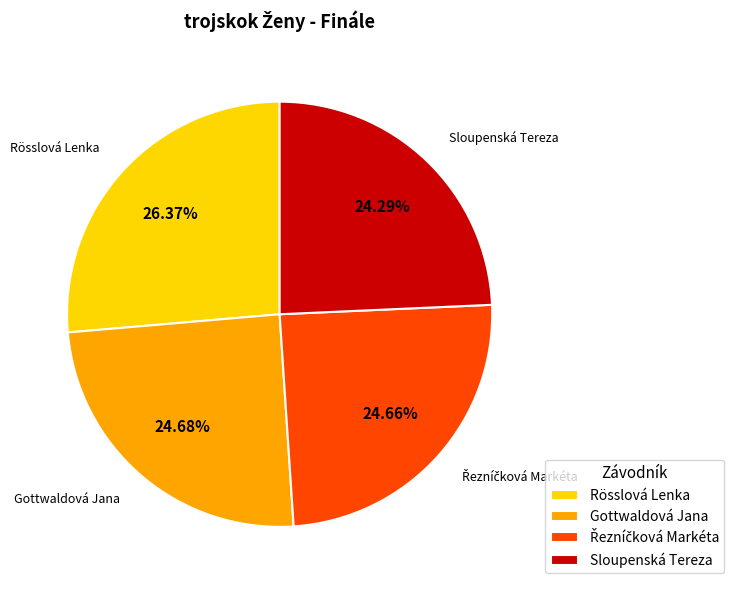

Which category has the biggest portion of the pie?

Rösslová Lenka